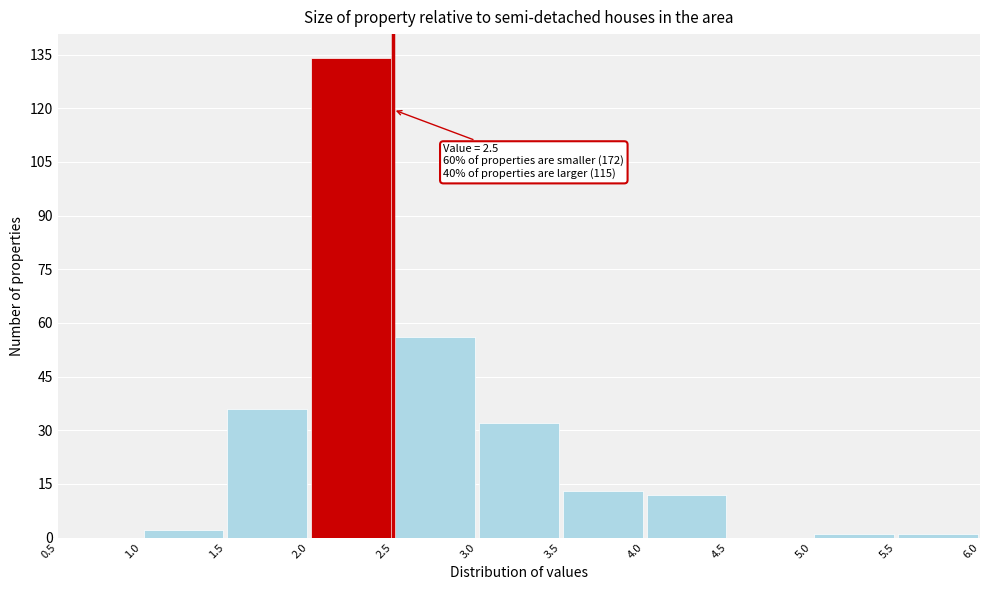

Which range on the x-axis has the tallest bar?

2.0 to 2.5